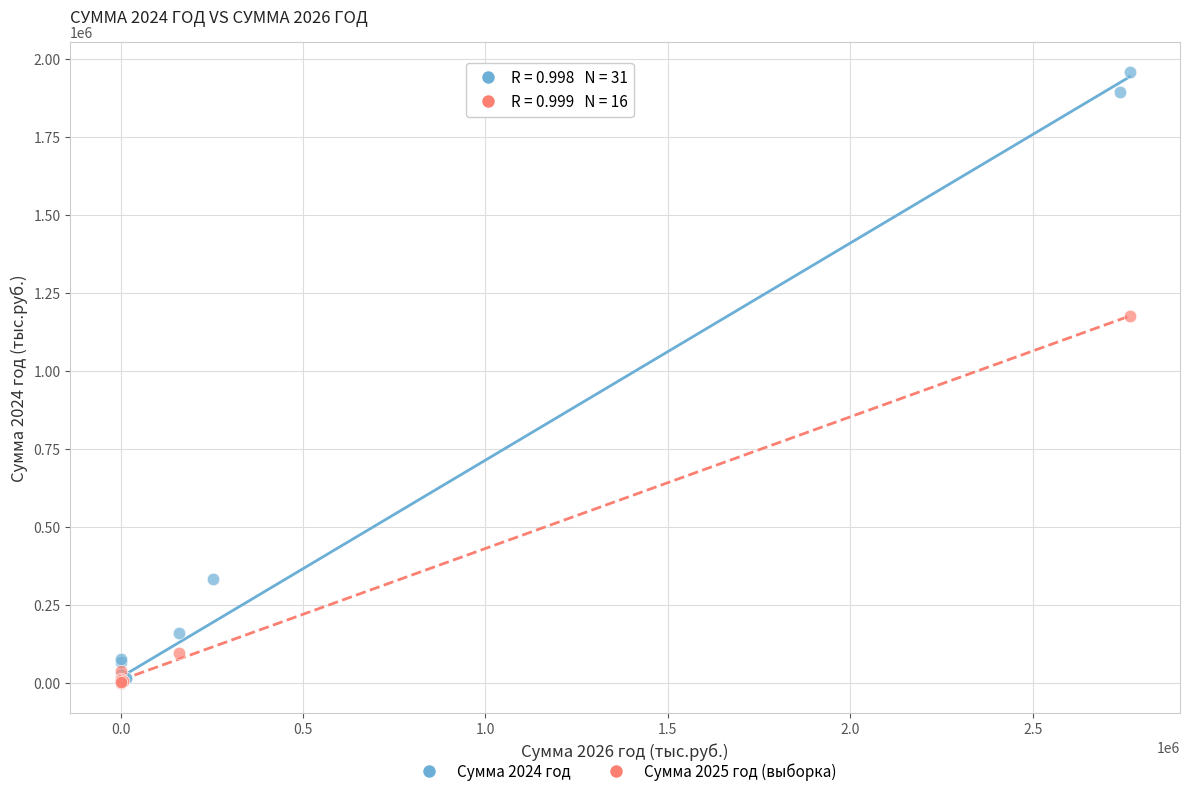

Which series has the largest Y range (max minus min)?

Сумма 2024 год